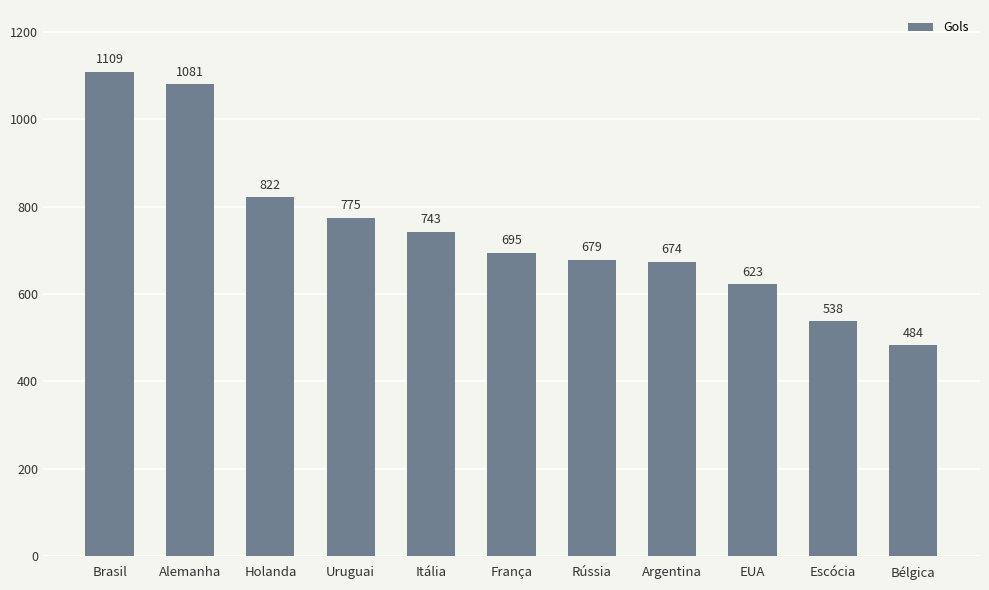

What value does the data have at Itália?

743